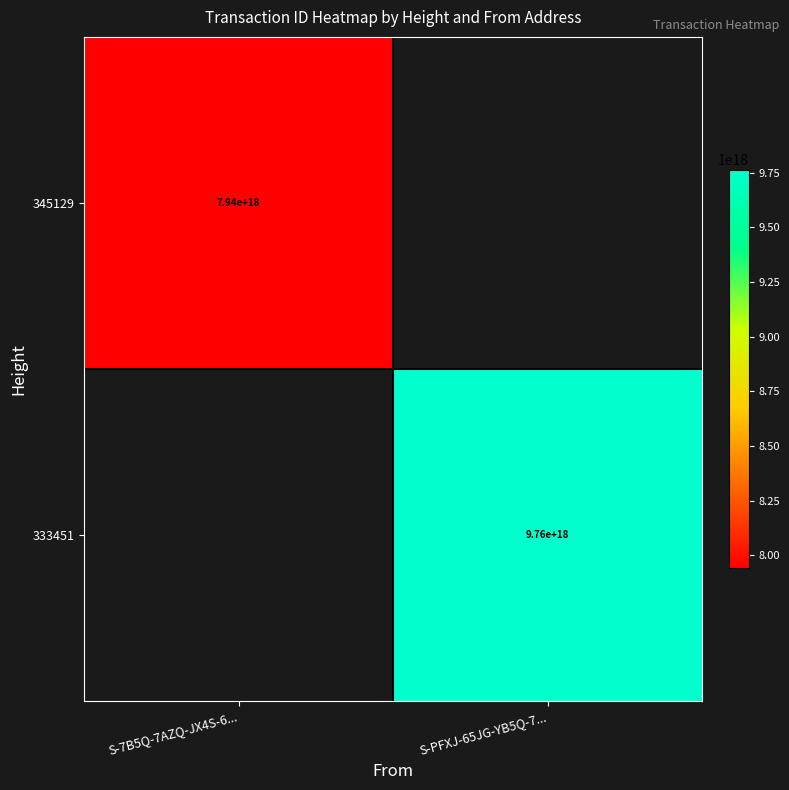

Is the value of 333451 at S-PFXJ-65JG-YB5Q-7... greater than the value of 345129 at S-7B5Q-7AZQ-JX4S-6...?

Yes